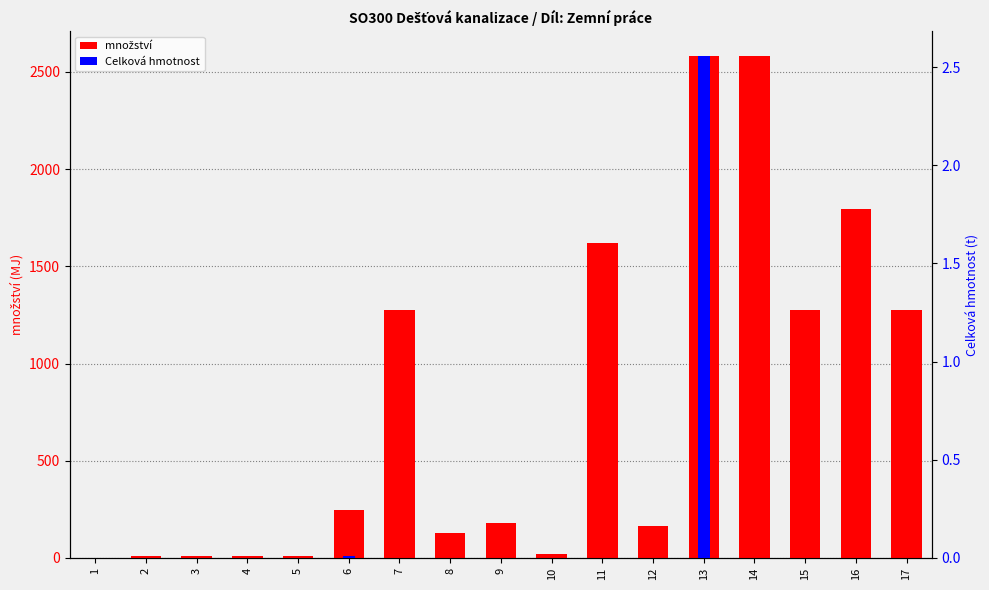

The Celková hmotnost series shows 0.0 at 10. True or false?

True